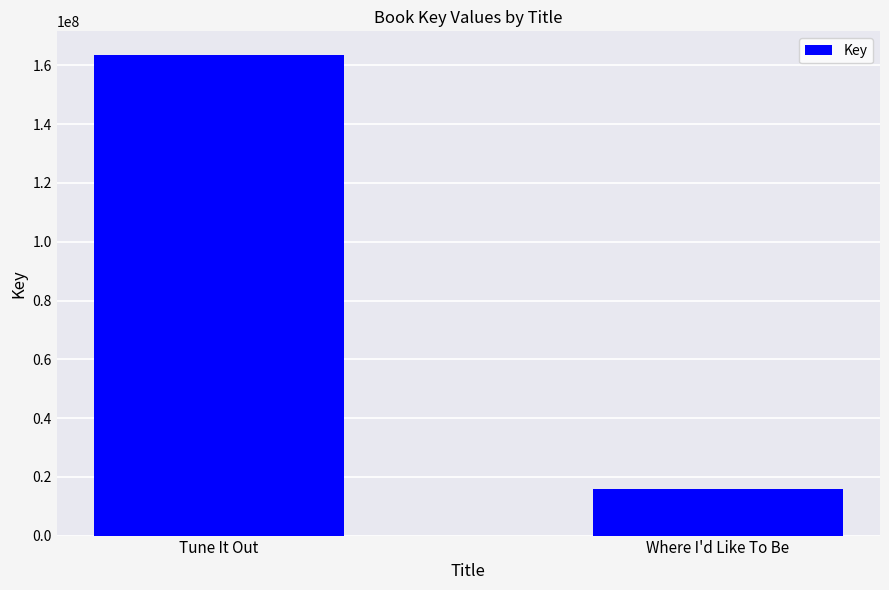

The value at Where I'd Like To Be is 15855814. True or false?

True